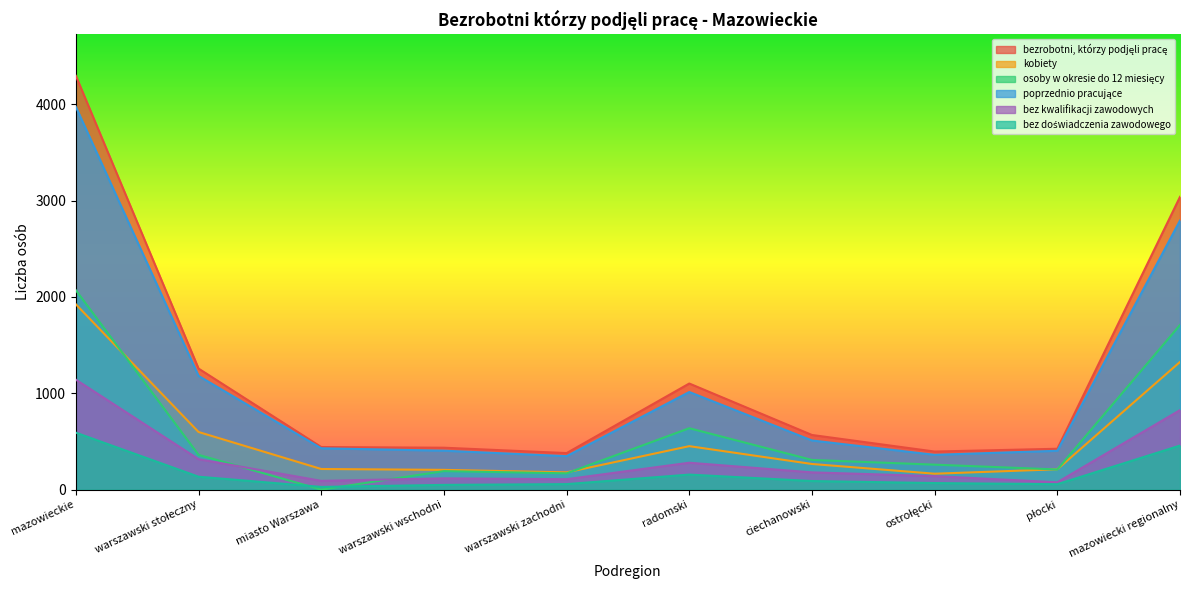

At which label is bezrobotni, którzy podjęli pracę closest to 2336?

mazowiecki regionalny